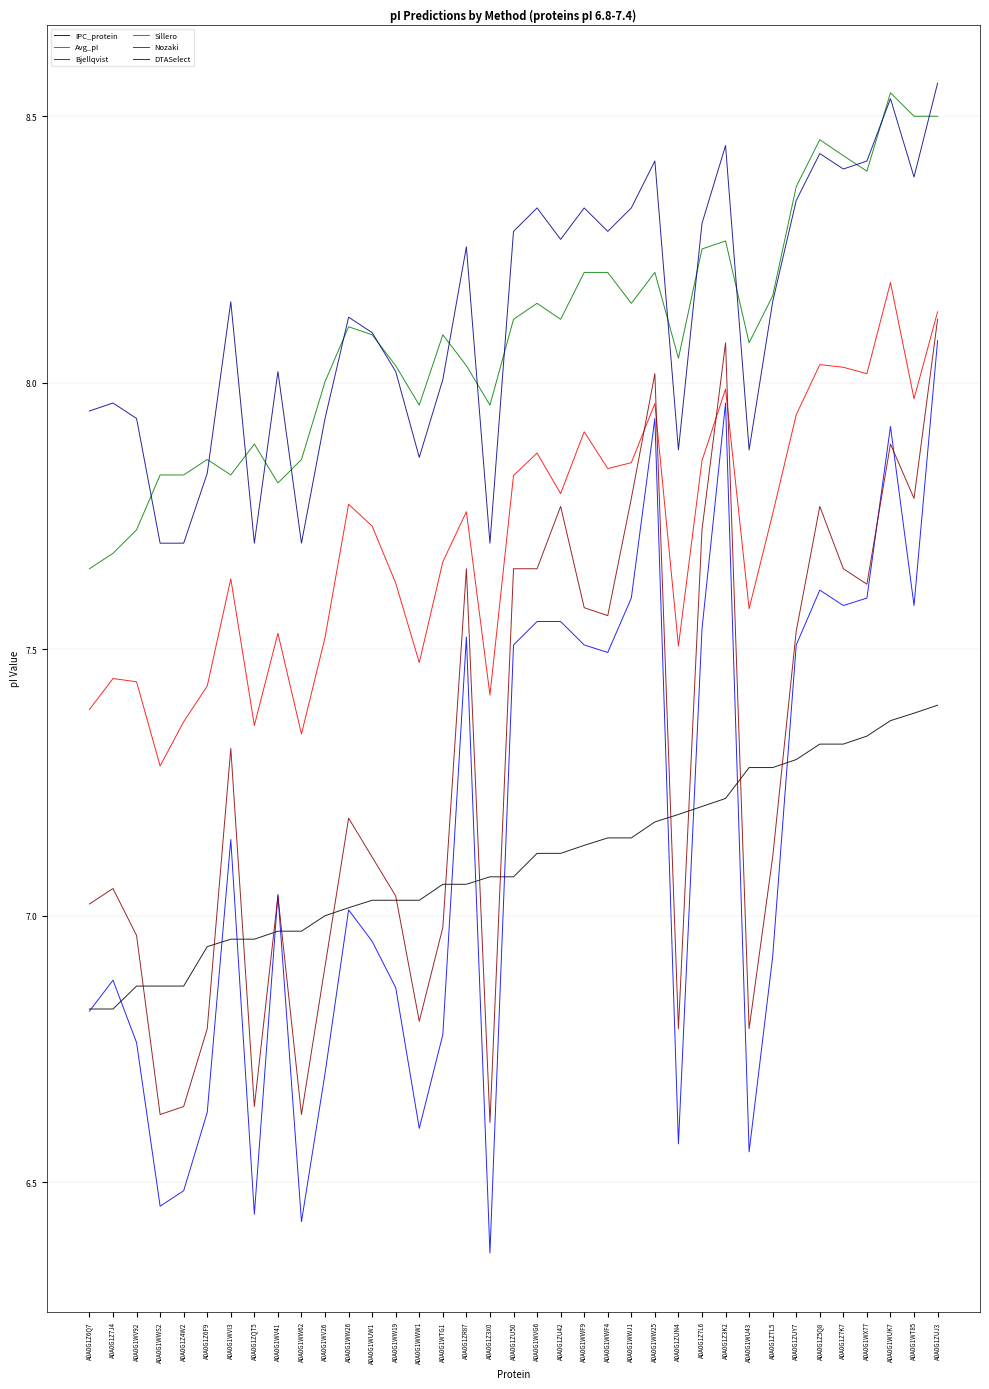

Is it true that DTASelect equals 2.0 at A0A0G1WX77?

False